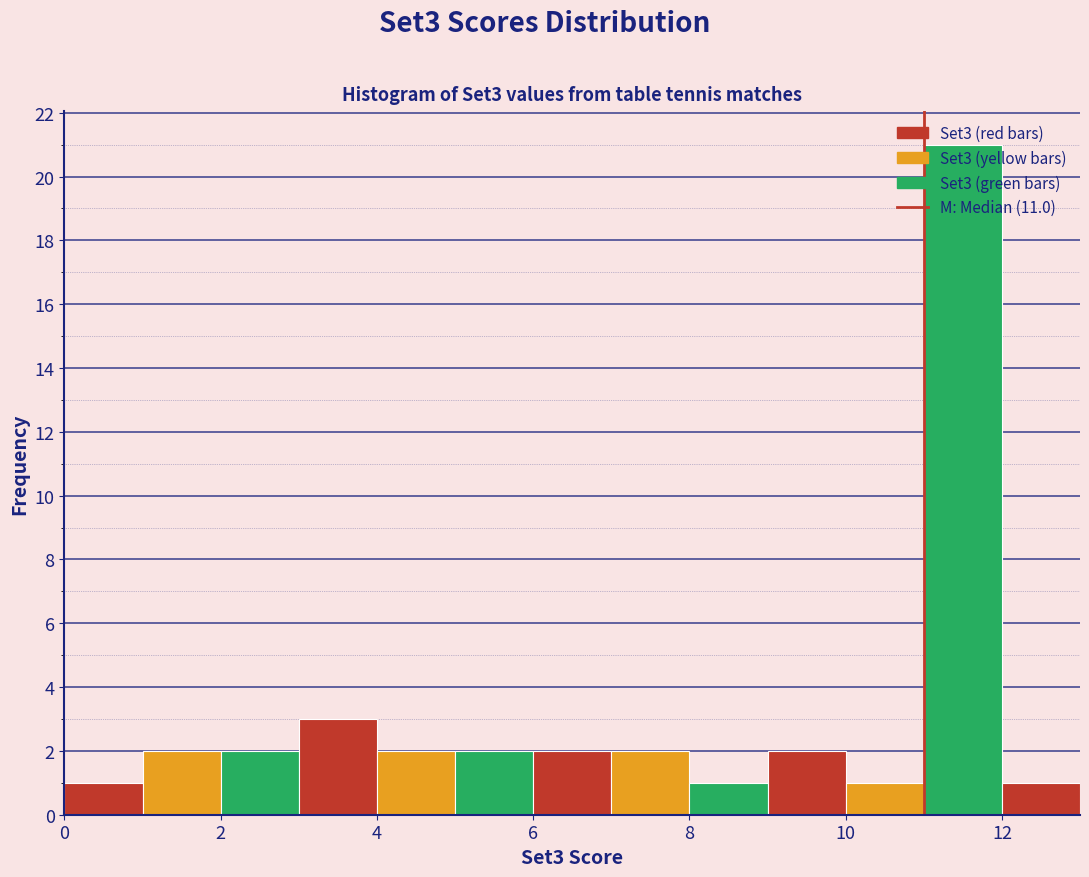

Reading left to right, transcribe this chart: for each bar, give the range it covers on the x-axis and its height. The values are not printed on the chart, so give them approximately, as read against the axis.

0 to 1: 1
1 to 2: 2
2 to 3: 2
3 to 4: 3
4 to 5: 2
5 to 6: 2
6 to 7: 2
7 to 8: 2
8 to 9: 1
9 to 10: 2
10 to 11: 1
11 to 12: 21
12 to 13: 1